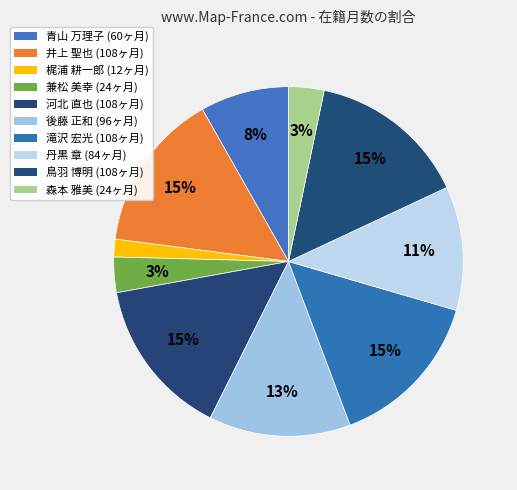

Which category has the smallest portion of the pie?

梶浦 耕一郎